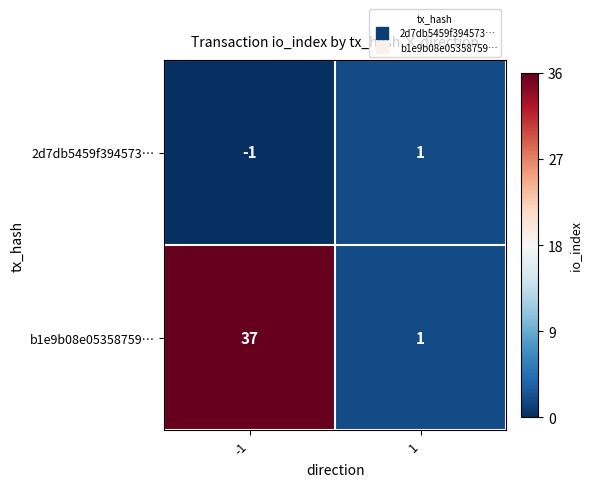

Reading right to left, extract all data points from this chart.

2d7db5459f394573…: 1=1	-1=-1
b1e9b08e05358759…: 1=1	-1=37